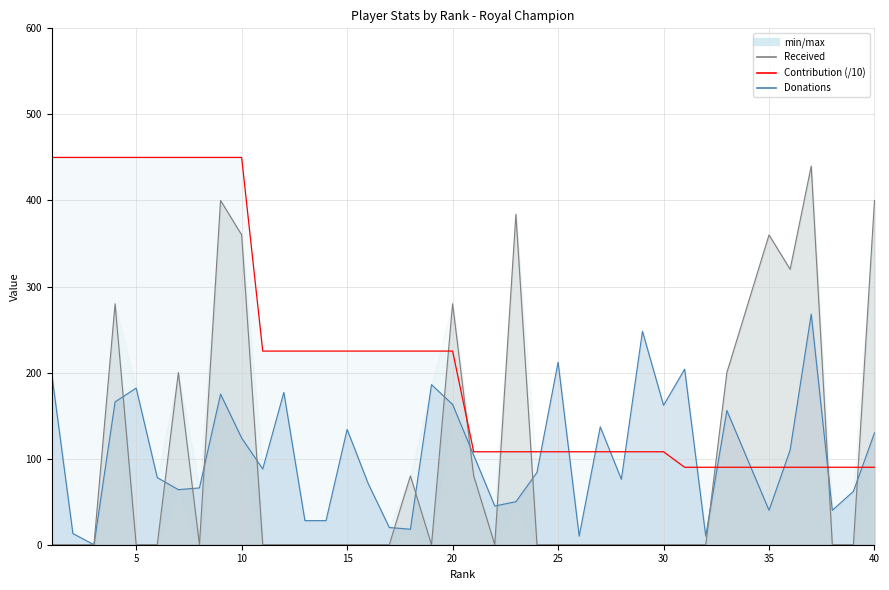

List the labels in order of Contribution value, largest first.

1, 2, 3, 4, 5, 6, 7, 8, 9, 10, 11, 12, 13, 14, 15, 16, 17, 18, 19, 20, 21, 22, 23, 24, 25, 26, 27, 28, 29, 30, 31, 32, 33, 34, 35, 36, 37, 38, 39, 40